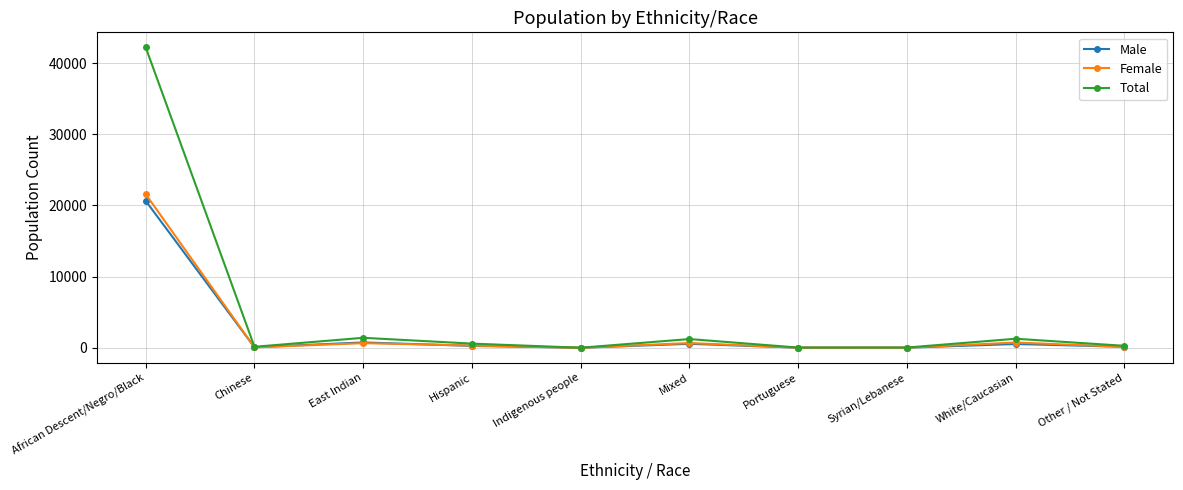

What is the label of the 6th point from the left?

Mixed